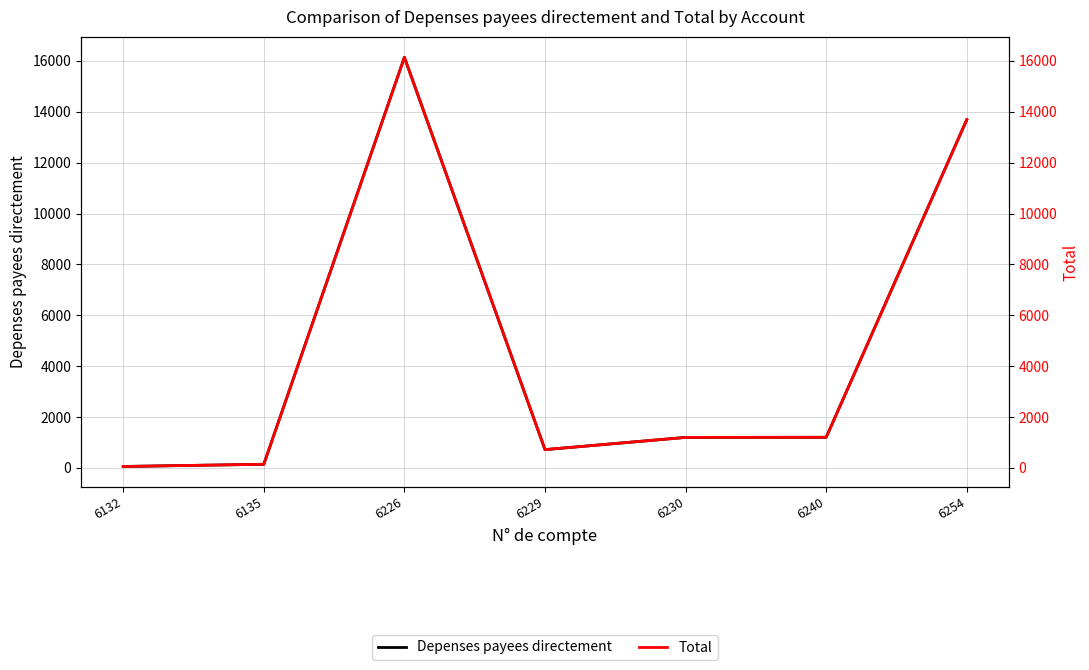

Reading left to right, extract all data points from this chart.

Depenses payees directement: 57.0	144.0	16140.0	720.0	1200.0	1203.9	13688.2
Total: 57.0	144.0	16140.0	720.0	1200.0	1203.9	13688.2